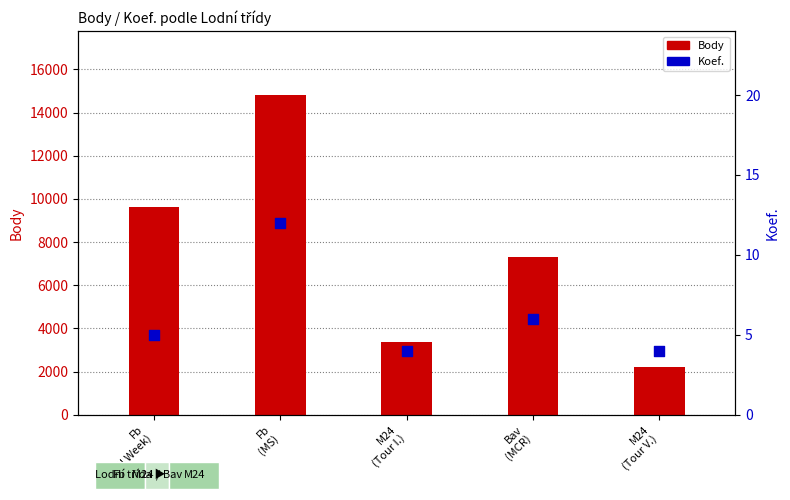

Which series has the largest Y range (max minus min)?

Body